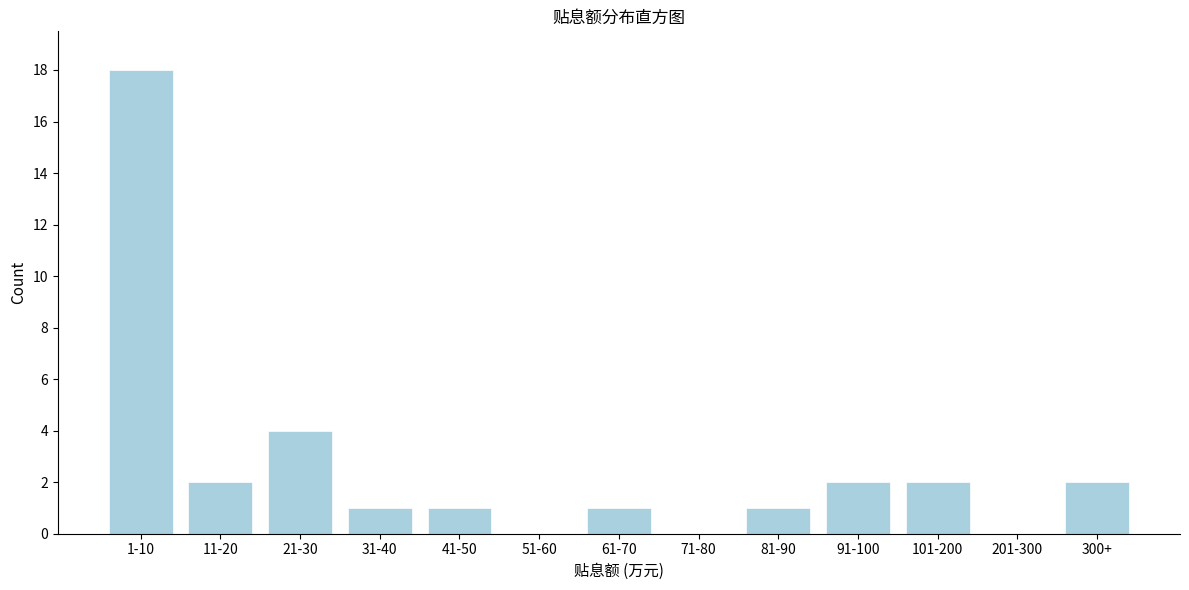

Reading left to right, what are all the values shown in this chart?

1-10=18	11-20=2	21-30=4	31-40=1	41-50=1	51-60=0	61-70=1	71-80=0	81-90=1	91-100=2	101-200=2	201-300=0	300+=2